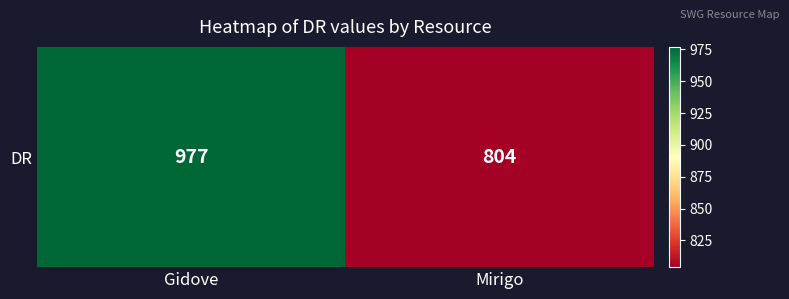

Rank the categories by value from highest to lowest.

Gidove, Mirigo